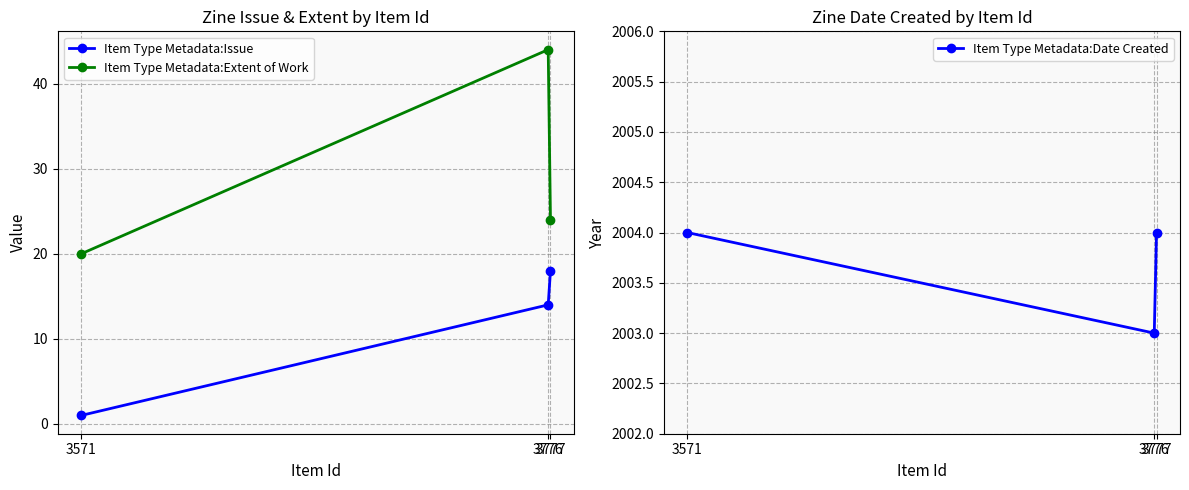

Reading left to right, extract all data points from this chart.

Item Type Metadata:Issue: 3571=1	3776=14	3777=18
Item Type Metadata:Extent of Work: 3571=20	3776=44	3777=24
Item Type Metadata:Date Created: 3571=2004	3776=2003	3777=2004